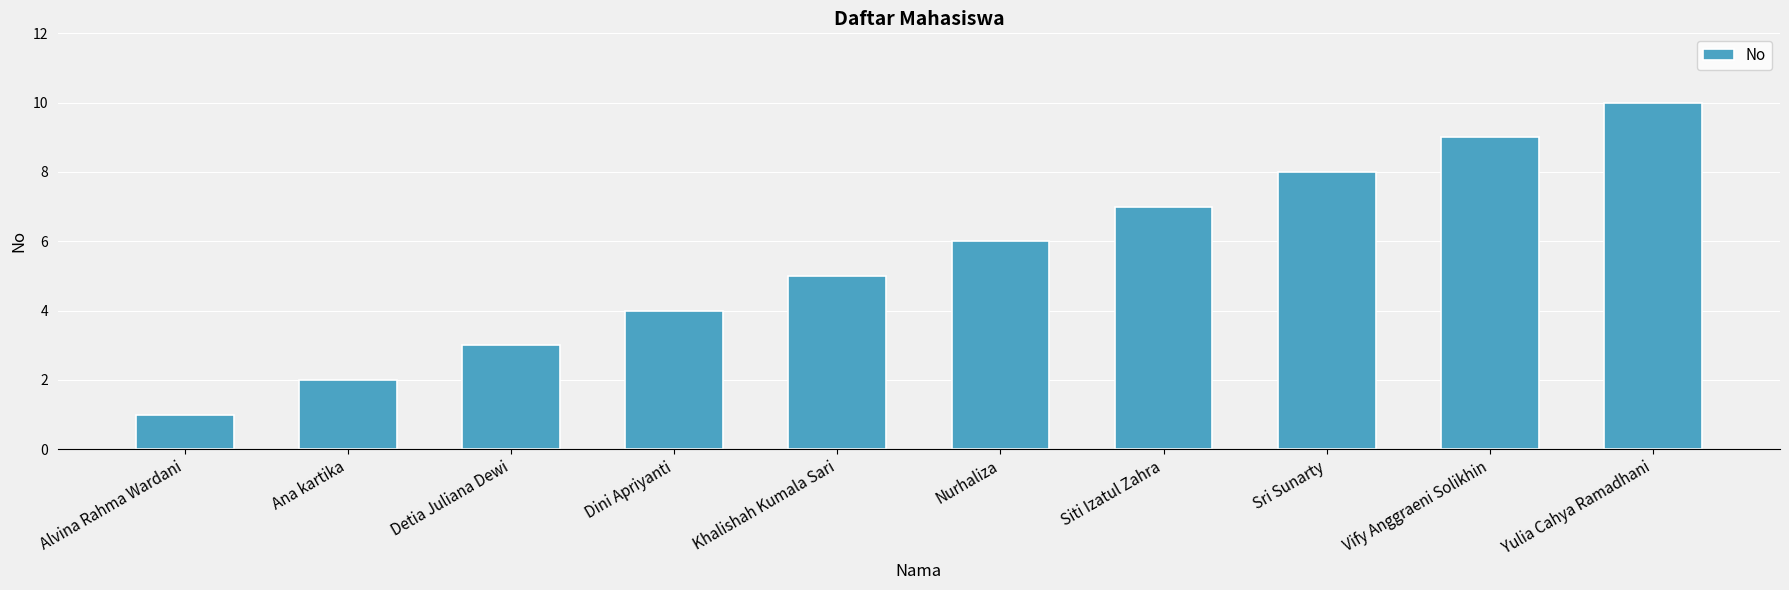

Between Nurhaliza and Detia Juliana Dewi, which is larger?

Nurhaliza